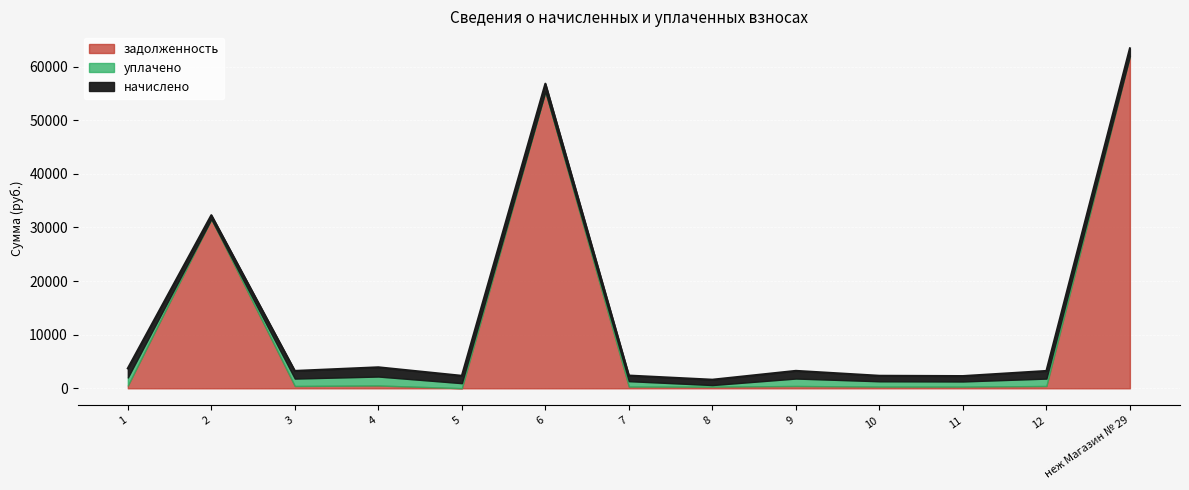

True or false: задолженность has more than 2 interior local peaks.

True